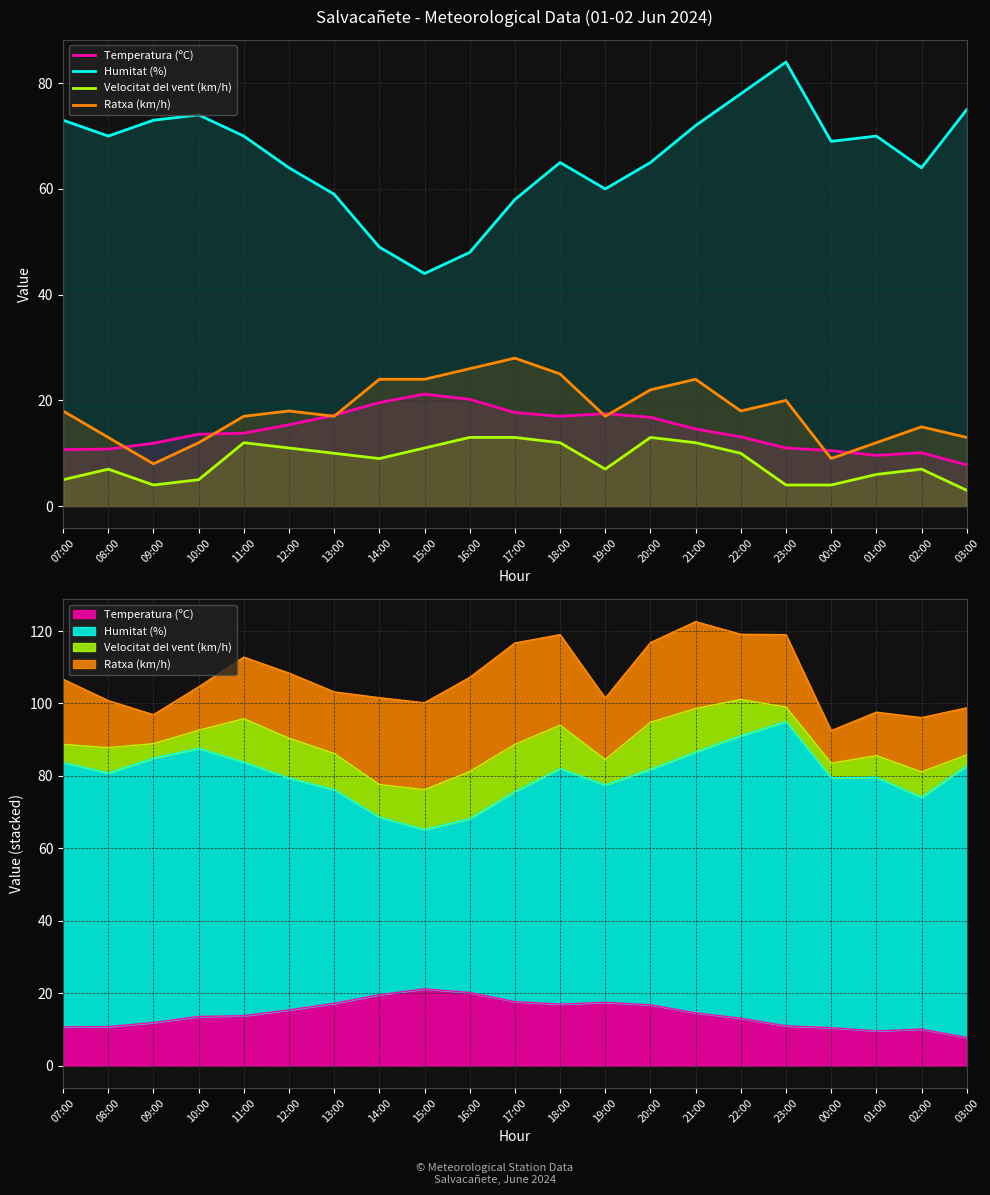

How many intersections are there between Ratxa (km/h) and Temperatura (ºC)?

8